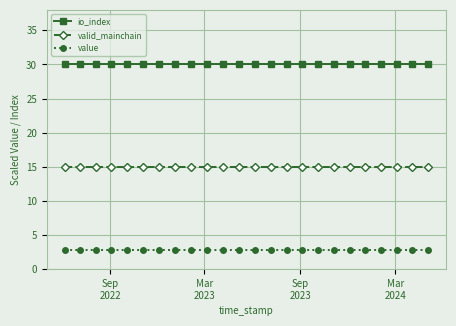

What is the average value of the valid_mainchain series?

15.0